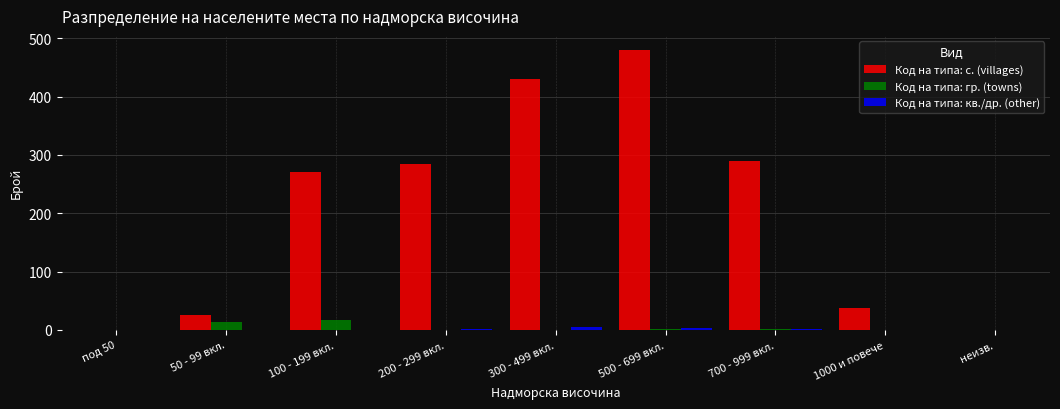

What is the greatest value displayed?

480